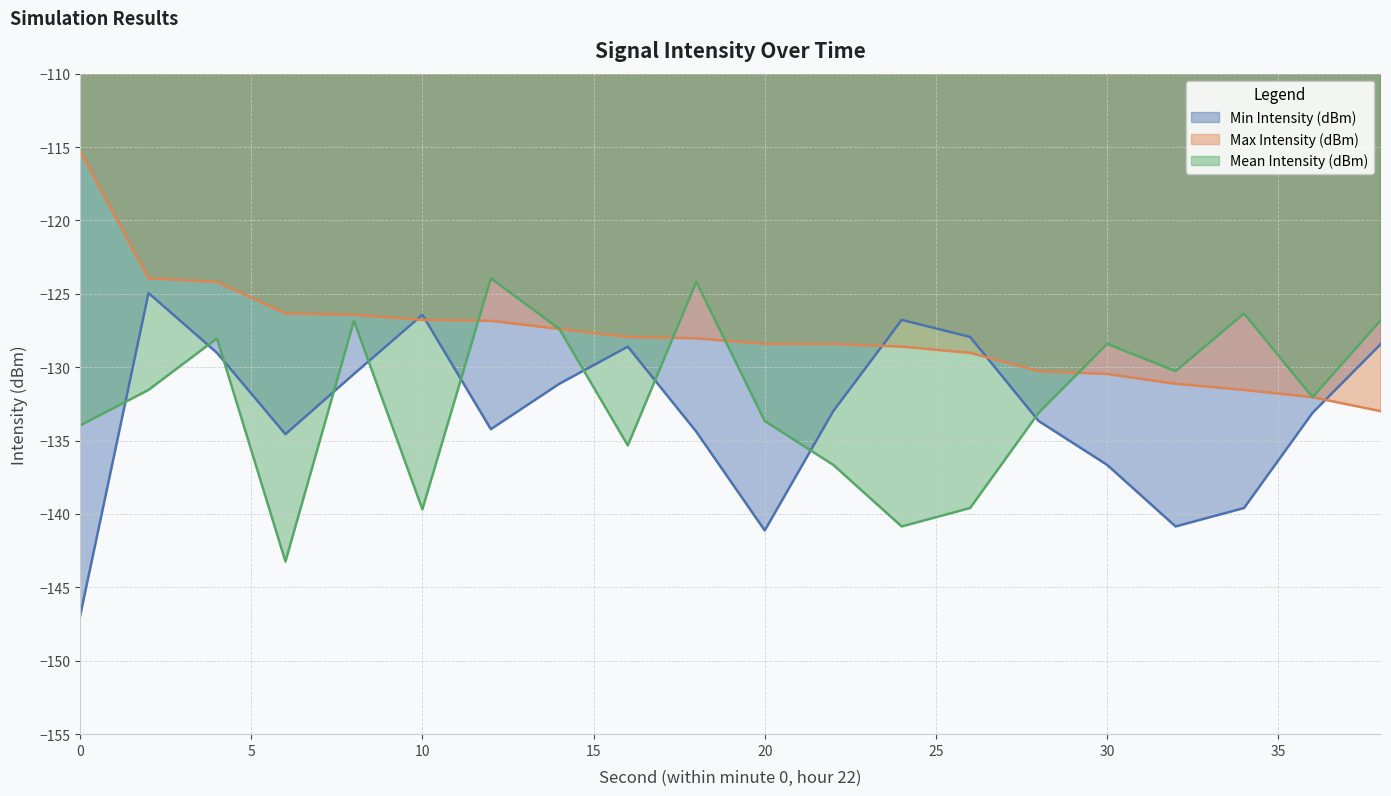

At which category is the sum across all series the highest?

2